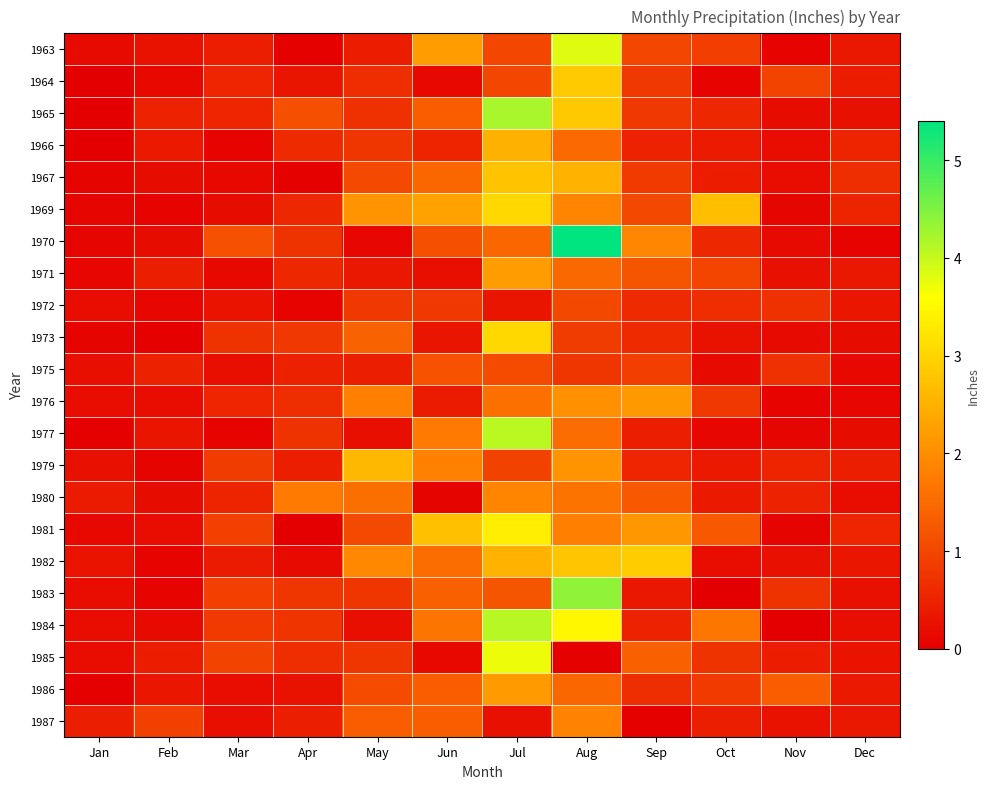

Reading left to right, what are all the values shown in this chart?

1963: Jan=0.1	Feb=0.3	Mar=0.5	Apr=0.0	May=0.4	Jun=2.2	Jul=1.0	Aug=3.8	Sep=1.0	Oct=0.9	Nov=0.1	Dec=0.3
1964: Jan=0.0	Feb=0.1	Mar=0.5	Apr=0.3	May=0.6	Jun=0.1	Jul=1.0	Aug=2.9	Sep=0.8	Oct=0.1	Nov=1.0	Dec=0.4
1965: Jan=0.0	Feb=0.5	Mar=0.5	Apr=1.1	May=0.7	Jun=1.3	Jul=4.2	Aug=2.8	Sep=0.8	Oct=0.6	Nov=0.2	Dec=0.2
1966: Jan=0.0	Feb=0.4	Mar=0.1	Apr=0.6	May=0.8	Jun=0.5	Jul=2.5	Aug=1.5	Sep=0.5	Oct=0.4	Nov=0.2	Dec=0.5
1967: Jan=0.1	Feb=0.2	Mar=0.1	Apr=0.0	May=1.0	Jun=1.5	Jul=2.8	Aug=2.5	Sep=0.8	Oct=0.4	Nov=0.2	Dec=0.7
1969: Jan=0.1	Feb=0.1	Mar=0.2	Apr=0.6	May=2.1	Jun=2.3	Jul=3.0	Aug=1.9	Sep=1.0	Oct=2.7	Nov=0.1	Dec=0.5
1970: Jan=0.1	Feb=0.2	Mar=1.1	Apr=0.7	May=0.1	Jun=1.1	Jul=1.5	Aug=5.4	Sep=1.9	Oct=0.6	Nov=0.2	Dec=0.1
1971: Jan=0.1	Feb=0.5	Mar=0.1	Apr=0.6	May=0.3	Jun=0.2	Jul=2.2	Aug=1.5	Sep=1.2	Oct=1.0	Nov=0.2	Dec=0.3
1972: Jan=0.2	Feb=0.1	Mar=0.3	Apr=0.1	May=0.8	Jun=0.8	Jul=0.3	Aug=1.0	Sep=0.6	Oct=0.7	Nov=0.7	Dec=0.3
1973: Jan=0.1	Feb=0.0	Mar=0.7	Apr=0.8	May=1.4	Jun=0.3	Jul=3.0	Aug=0.9	Sep=0.6	Oct=0.3	Nov=0.2	Dec=0.2
1975: Jan=0.2	Feb=0.5	Mar=0.2	Apr=0.5	May=0.5	Jun=1.2	Jul=1.1	Aug=0.8	Sep=0.9	Oct=0.1	Nov=0.7	Dec=0.1
1976: Jan=0.2	Feb=0.2	Mar=0.5	Apr=0.7	May=1.8	Jun=0.4	Jul=1.6	Aug=2.0	Sep=2.2	Oct=0.8	Nov=0.1	Dec=0.1
1977: Jan=0.0	Feb=0.3	Mar=0.1	Apr=0.7	May=0.2	Jun=1.7	Jul=4.1	Aug=1.6	Sep=0.5	Oct=0.1	Nov=0.1	Dec=0.2
1979: Jan=0.2	Feb=0.1	Mar=0.9	Apr=0.5	May=2.6	Jun=1.8	Jul=0.9	Aug=2.1	Sep=0.5	Oct=0.4	Nov=0.5	Dec=0.4
1980: Jan=0.4	Feb=0.2	Mar=0.5	Apr=1.8	May=1.6	Jun=0.1	Jul=1.9	Aug=1.6	Sep=1.2	Oct=0.4	Nov=0.5	Dec=0.2
1981: Jan=0.1	Feb=0.2	Mar=0.9	Apr=0.0	May=1.1	Jun=2.7	Jul=3.4	Aug=1.8	Sep=2.1	Oct=1.2	Nov=0.1	Dec=0.5
1982: Jan=0.3	Feb=0.1	Mar=0.4	Apr=0.2	May=1.9	Jun=1.6	Jul=2.5	Aug=2.8	Sep=2.9	Oct=0.2	Nov=0.2	Dec=0.3
1983: Jan=0.2	Feb=0.1	Mar=0.9	Apr=0.8	May=0.8	Jun=1.4	Jul=1.2	Aug=4.4	Sep=0.3	Oct=0.0	Nov=0.7	Dec=0.2
1984: Jan=0.2	Feb=0.2	Mar=0.8	Apr=0.8	May=0.2	Jun=1.7	Jul=4.1	Aug=3.5	Sep=0.5	Oct=1.7	Nov=0.0	Dec=0.2
1985: Jan=0.2	Feb=0.4	Mar=1.0	Apr=0.7	May=0.8	Jun=0.1	Jul=3.7	Aug=0.0	Sep=1.4	Oct=0.7	Nov=0.4	Dec=0.3
1986: Jan=0.0	Feb=0.3	Mar=0.2	Apr=0.3	May=1.1	Jun=1.3	Jul=2.2	Aug=1.5	Sep=0.6	Oct=0.8	Nov=1.3	Dec=0.4
1987: Jan=0.4	Feb=0.9	Mar=0.2	Apr=0.4	May=1.3	Jun=1.3	Jul=0.2	Aug=1.8	Sep=0.0	Oct=0.5	Nov=0.3	Dec=0.3